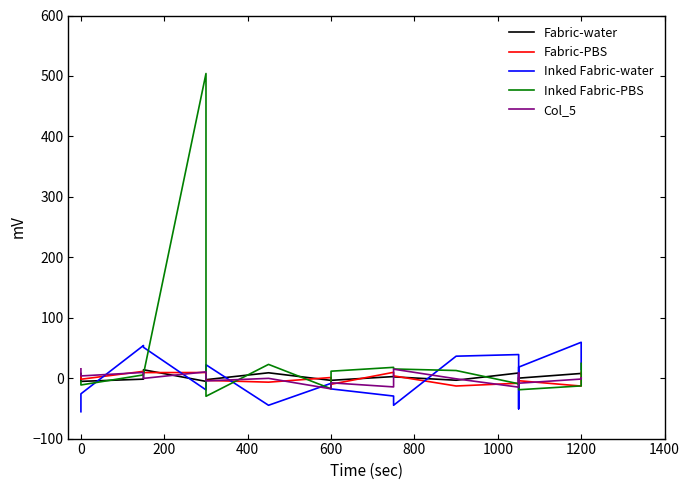

What is the label of the 12th point from the right?

800